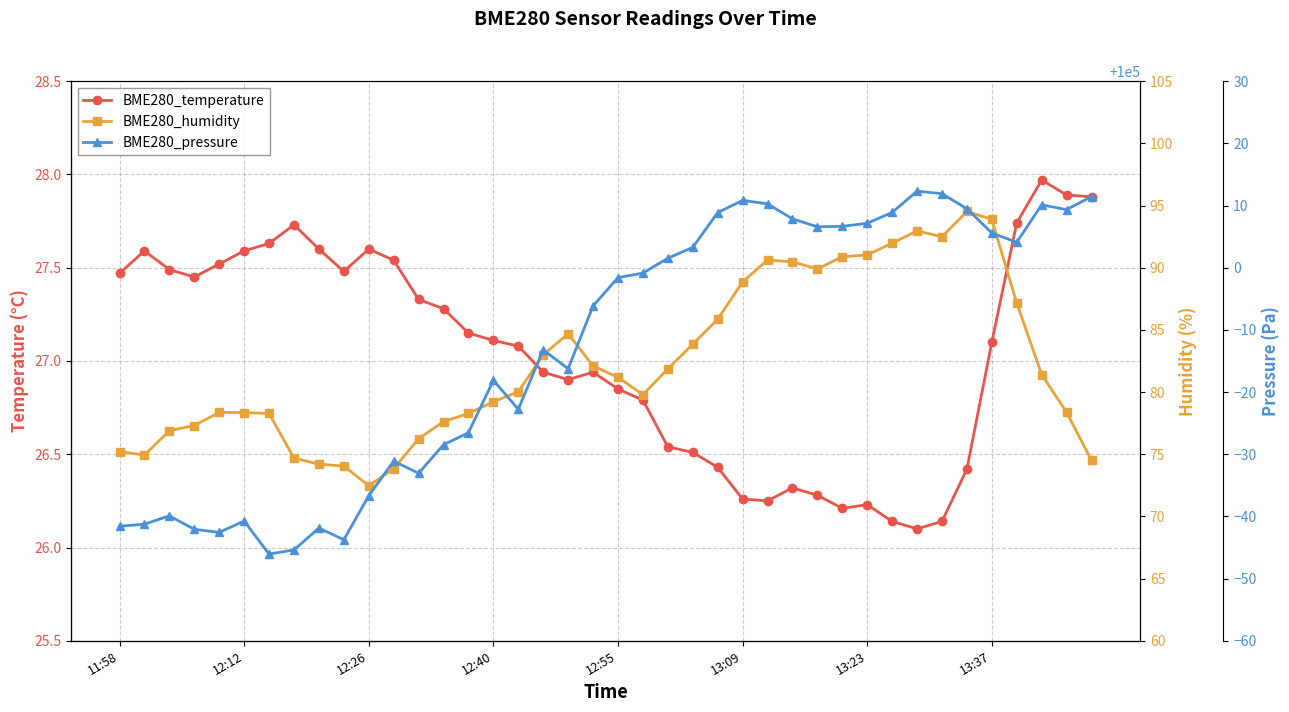

Which series changed the most between 9 and 18?

BME280_pressure